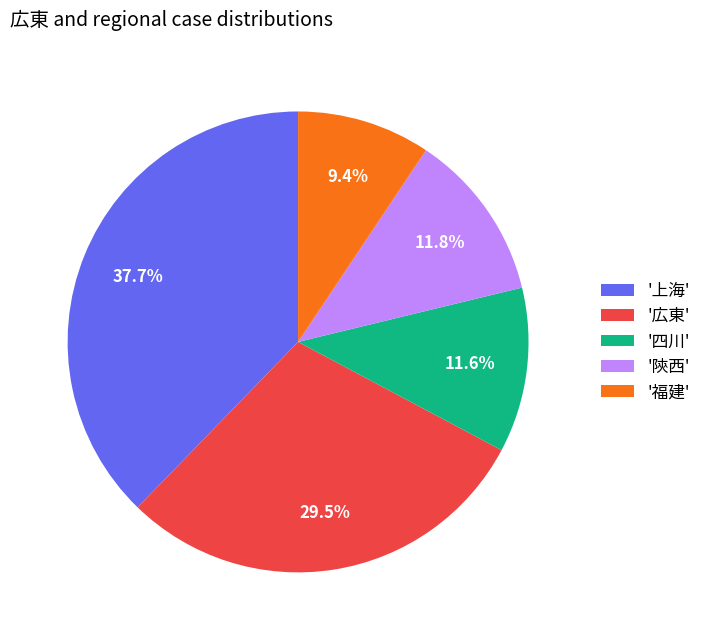

Between '四川' and '上海', which is larger?

'上海'